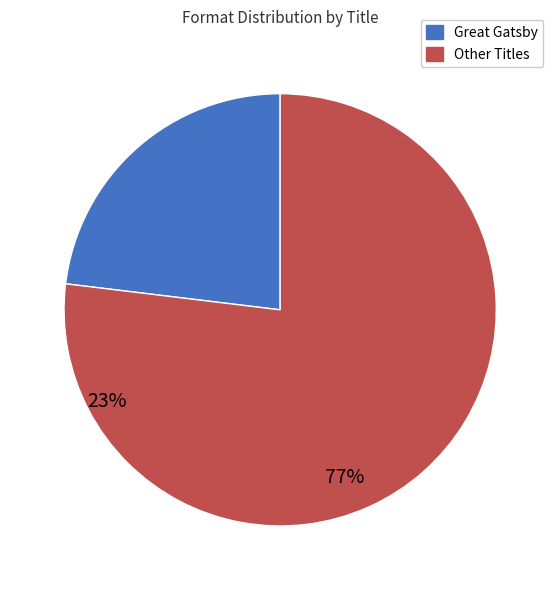

Rank the categories by value from highest to lowest.

Other Titles, Great Gatsby